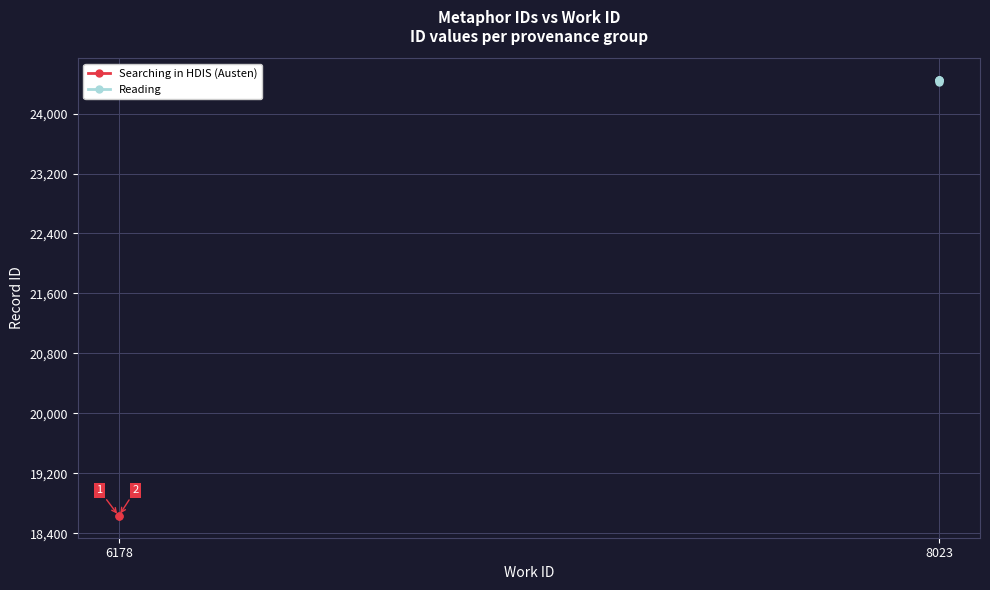

How many data points are above 24445?

2